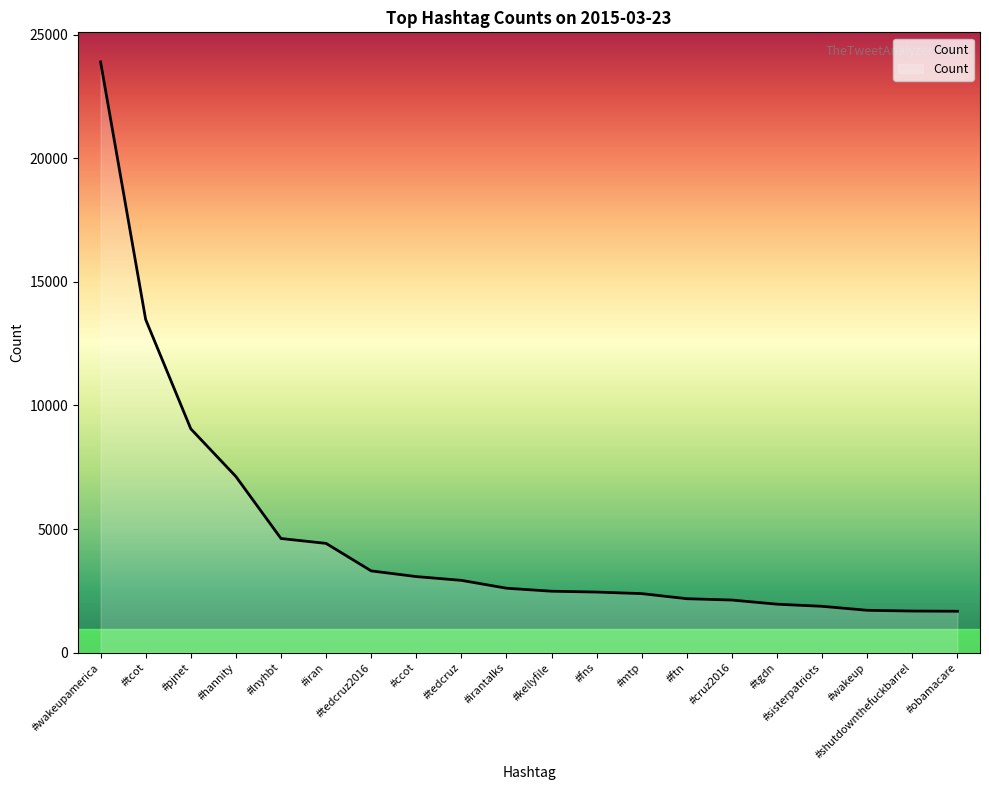

The value at #kellyfile is 2484. True or false?

True